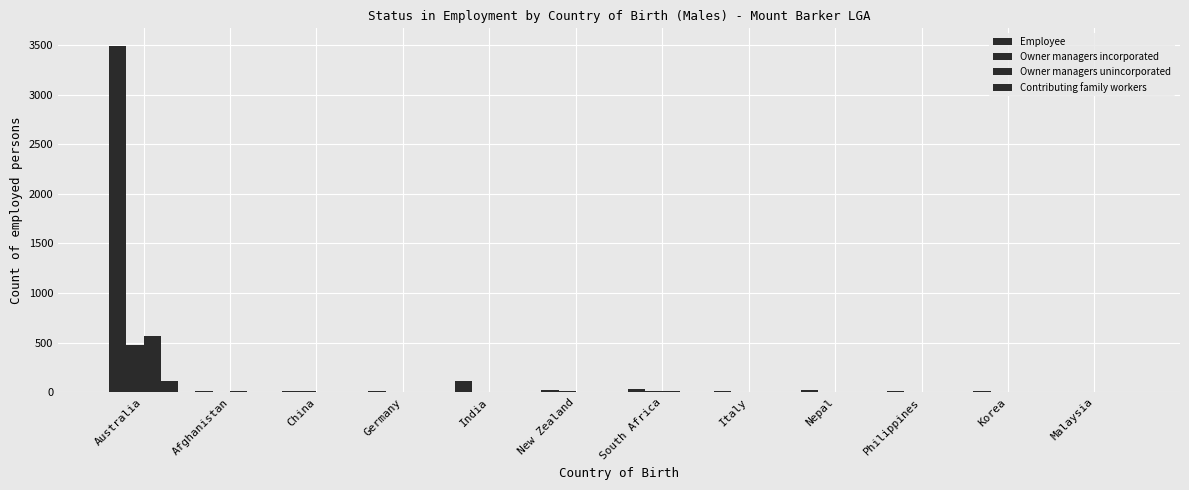

Between Afghanistan and Philippines, which series saw the biggest shift?

Owner managers unincorporated